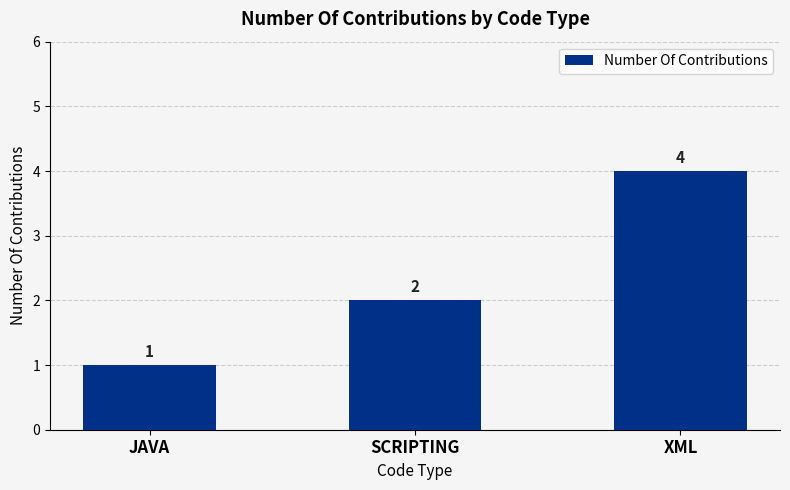

What is the label of the 2nd bar from the left?

SCRIPTING